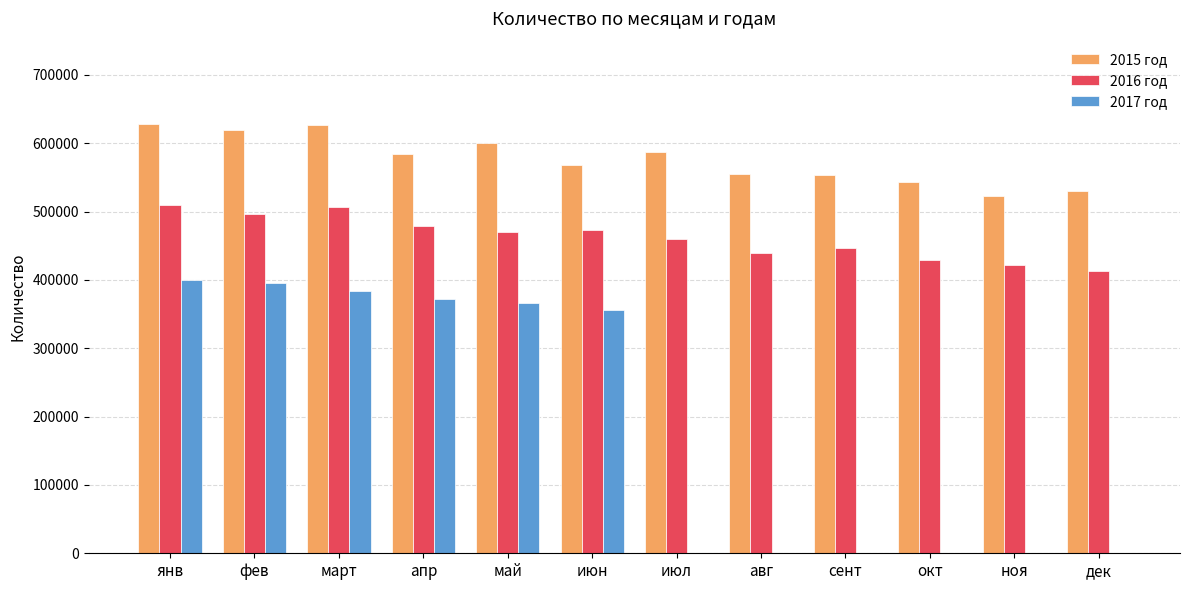

Which series has the largest total across all categories?

2015 год